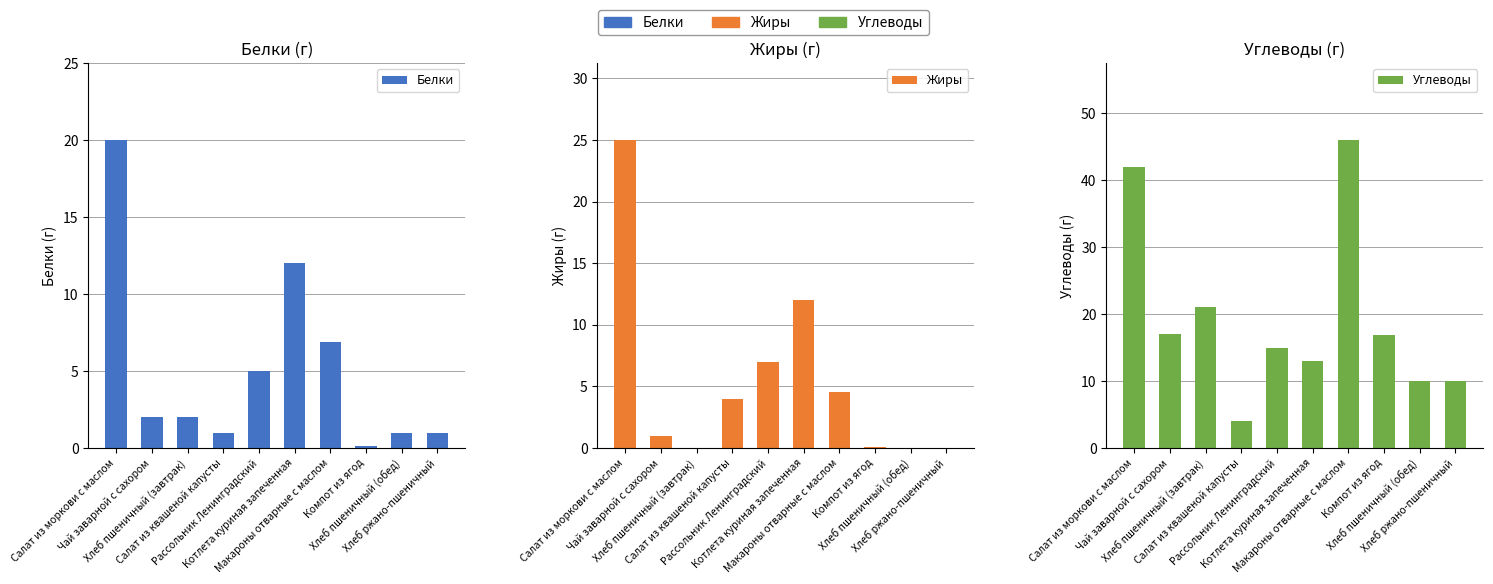

At Чай заварной с сахором, list the series in order from smallest to largest.

Жиры, Белки, Углеводы